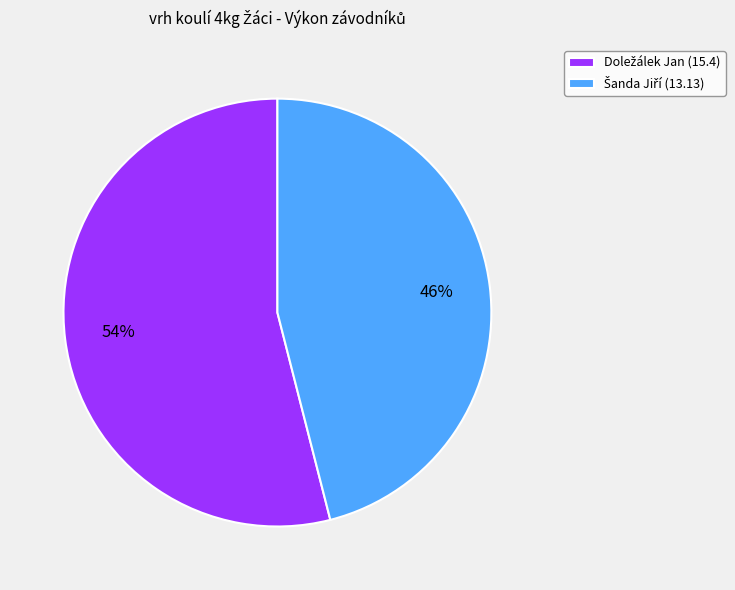

Does any single category account for the majority?

Yes